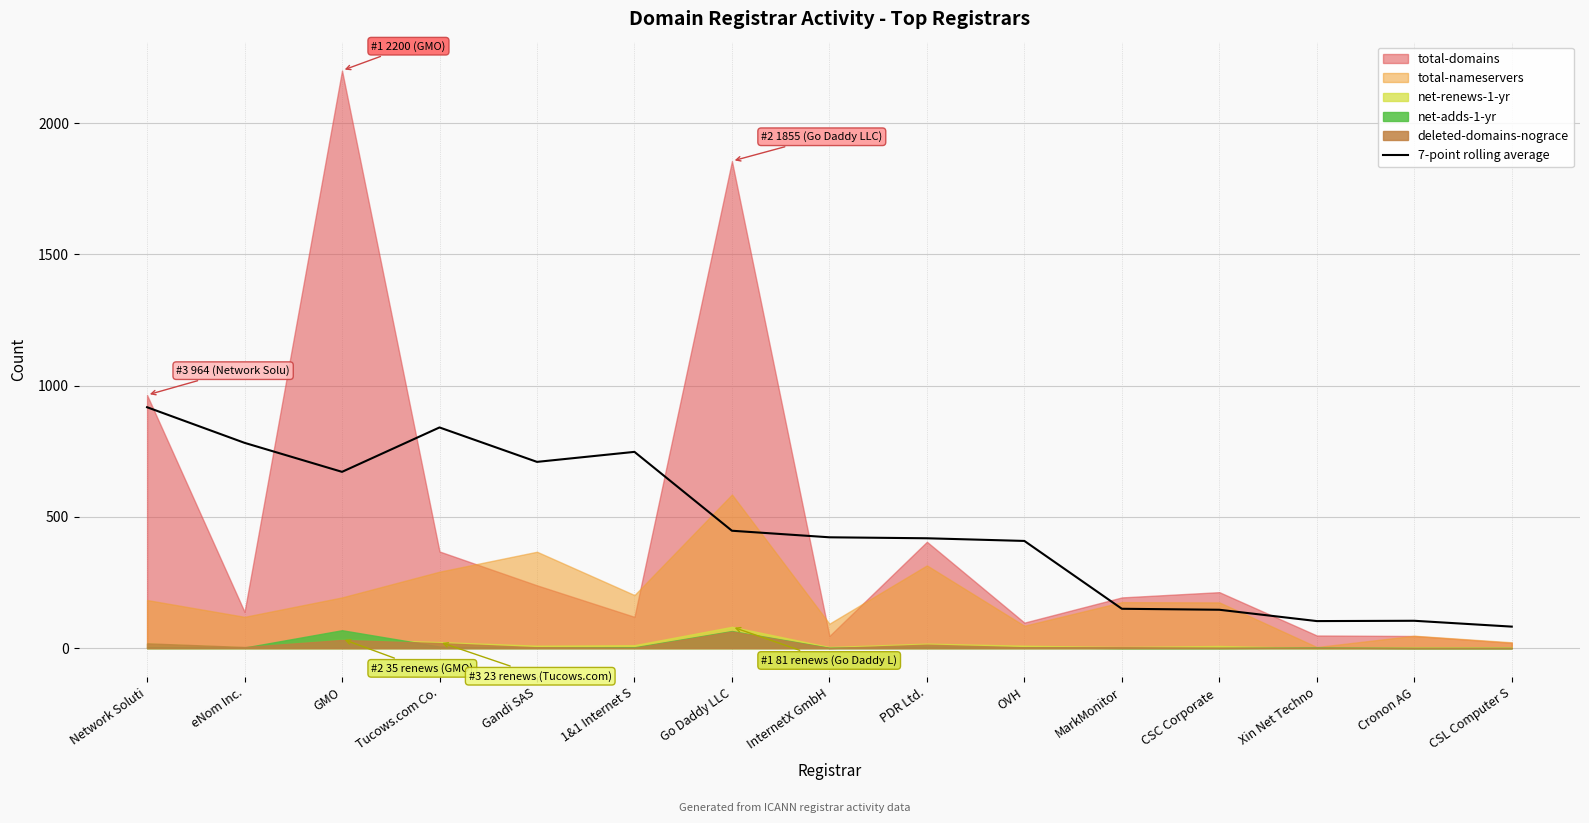

Between 1&1 Internet S and Xin Net Techno, which is larger?

1&1 Internet S